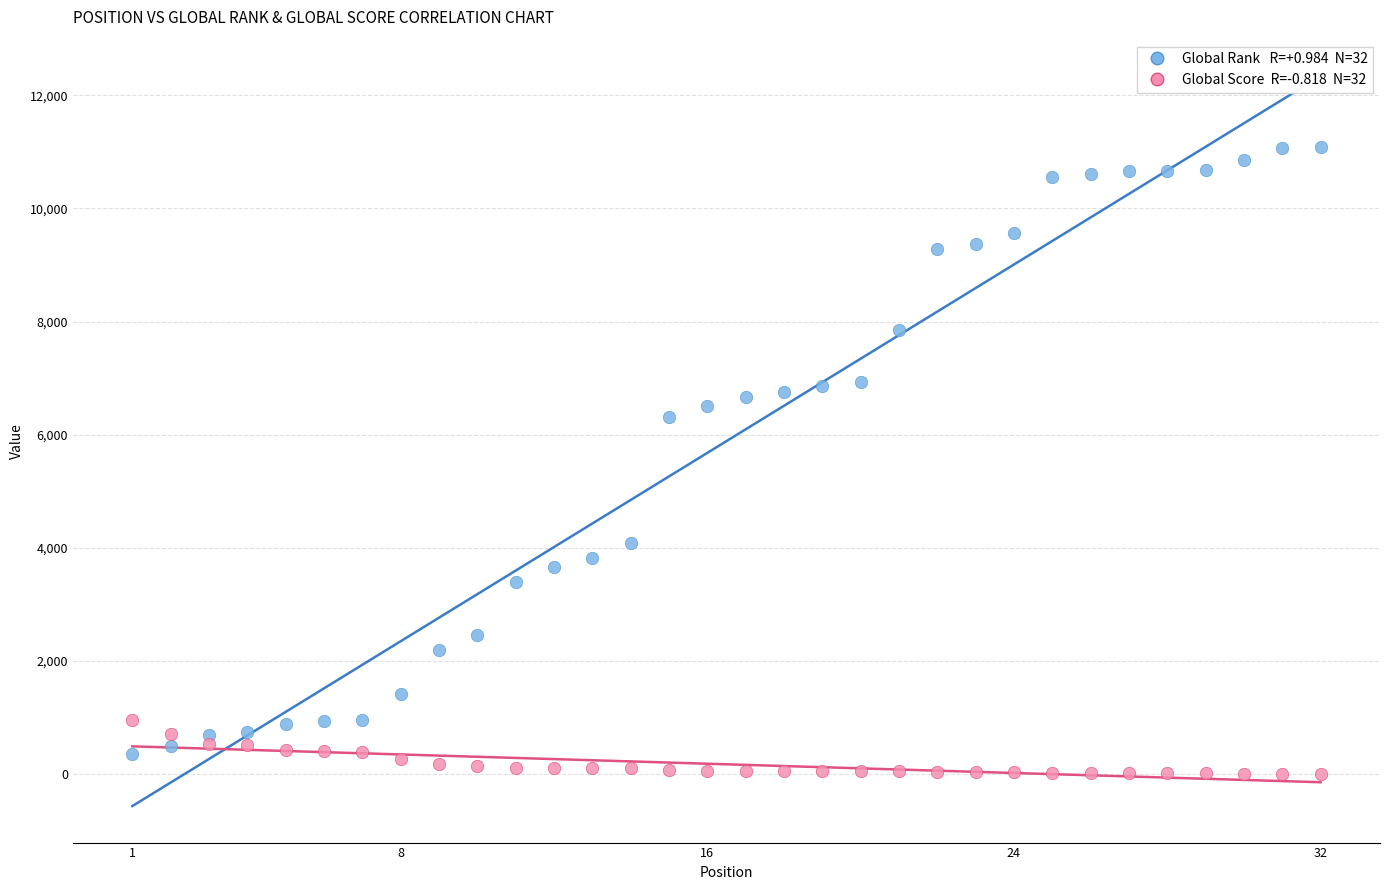

Across all series, what Y value is closest to 5544?

6305